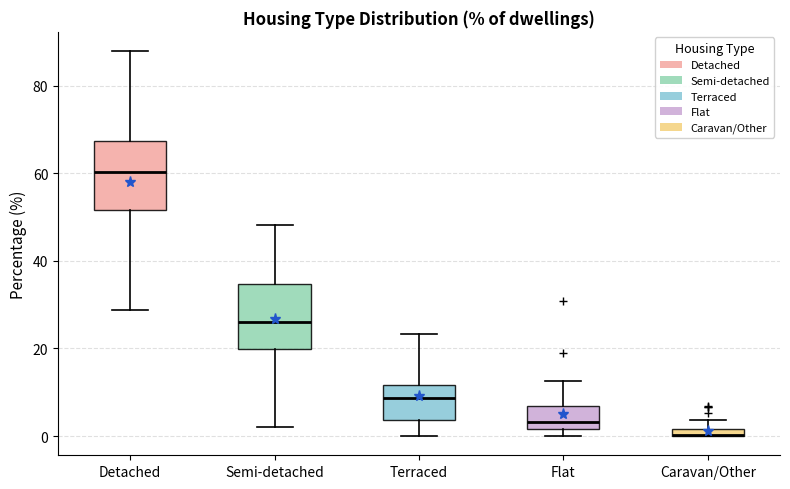

Where is the lower edge of the box for Detached on the y-axis? The values are not printed on the chart, so give them approximately, as read against the axis.

52